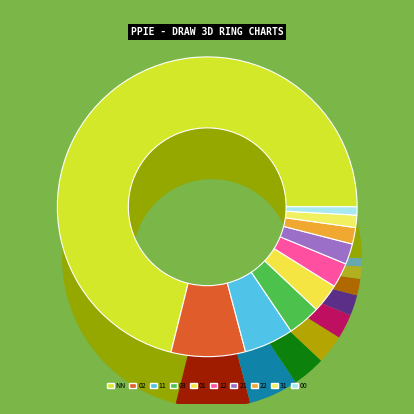

How many segments does this pie chart have?

10